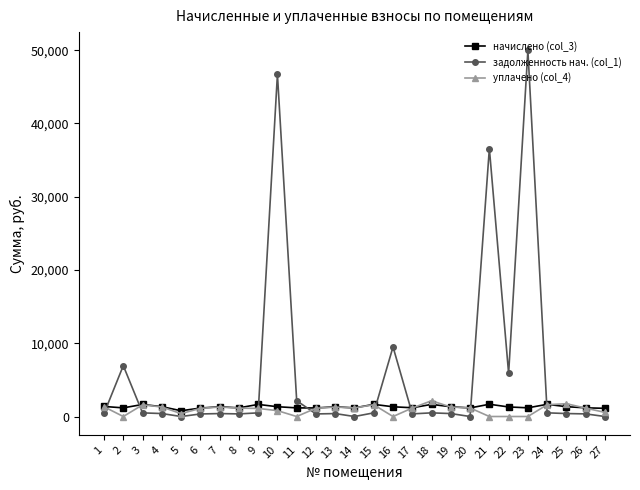

Is the value of задолженность нач. (col_1) at 2 greater than the value of начислено (col_3) at 10?

Yes